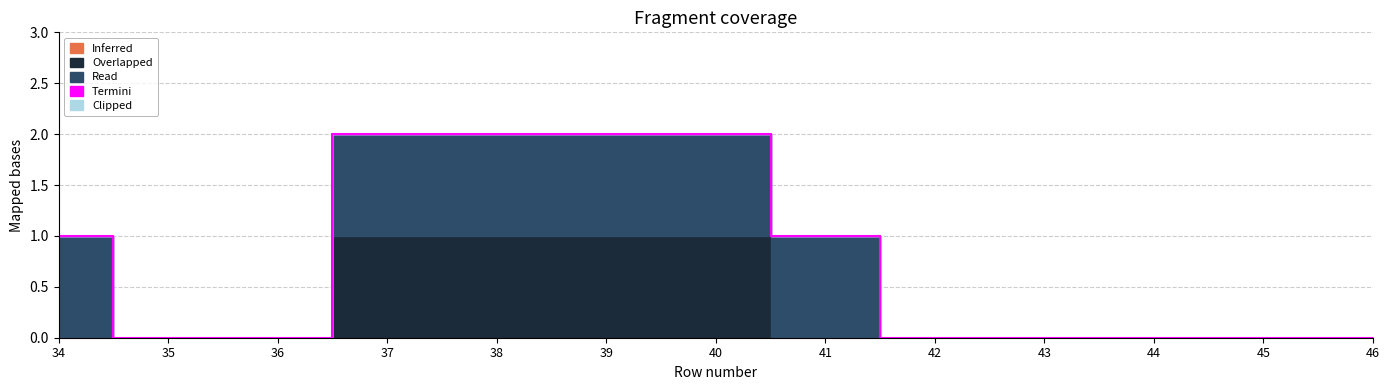

True or false: Termini has more than 1 interior local peaks.

False